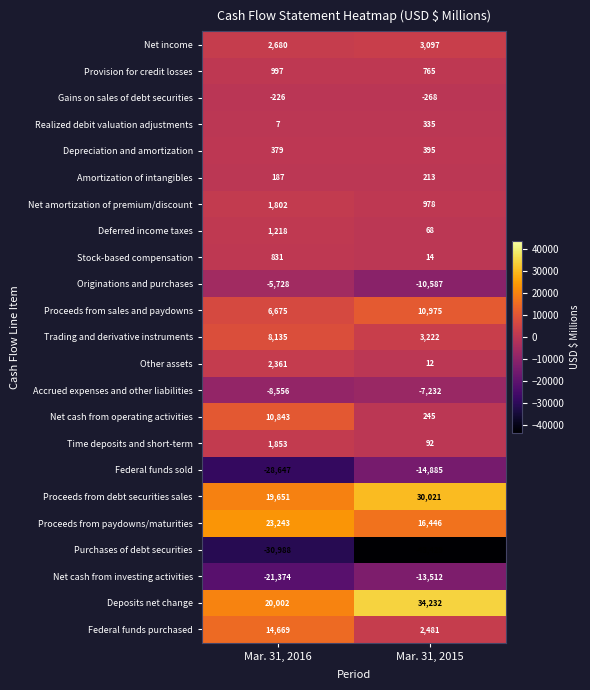

Is the value of Proceeds from debt securities sales at Mar. 31, 2015 greater than the value of Federal funds purchased at Mar. 31, 2015?

Yes